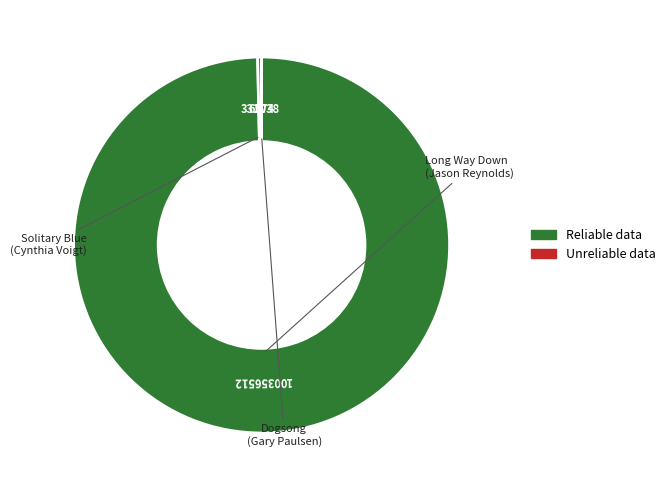

How many slices are in this pie chart?

3